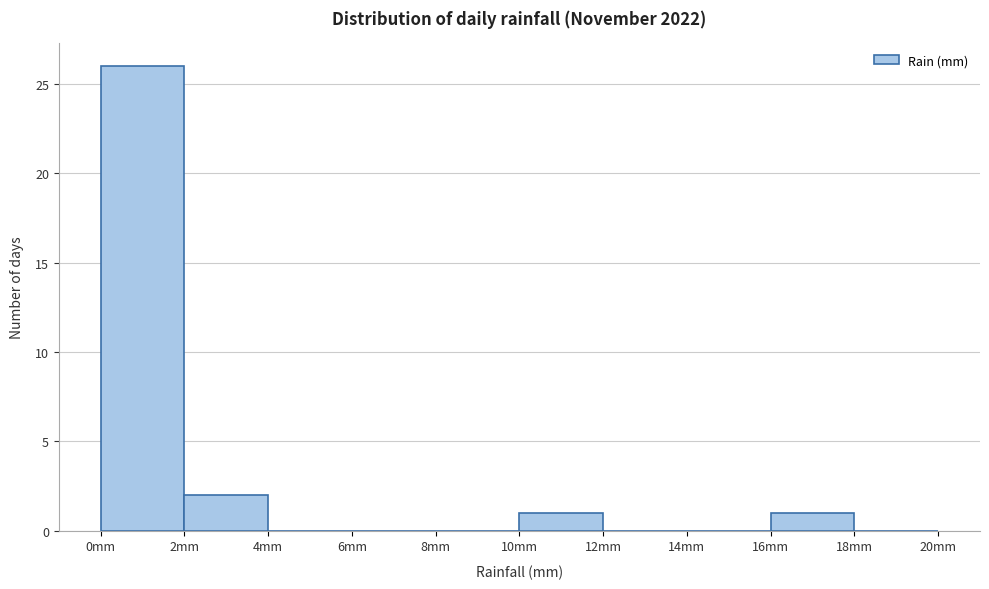

Over which range of the x-axis is the bar tallest?

0 to 2